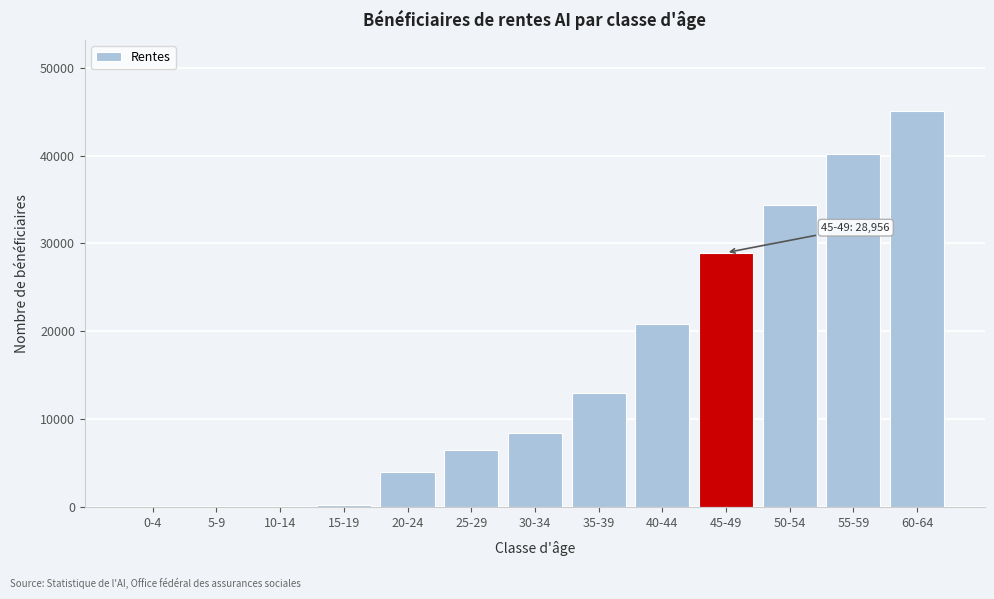

Reading left to right, what are all the values shown in this chart?

0-4=0	5-9=0	10-14=0	15-19=238	20-24=4030	25-29=6475	30-34=8476	35-39=12998	40-44=20807	45-49=28956	50-54=34429	55-59=40189	60-64=45038